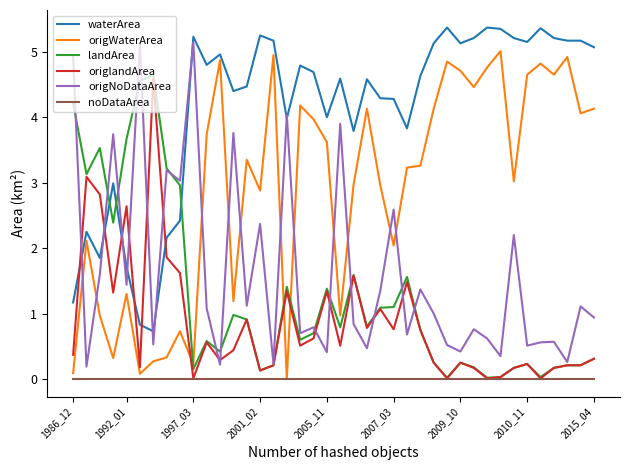

True or false: origWaterArea and waterArea cross at least once.

False